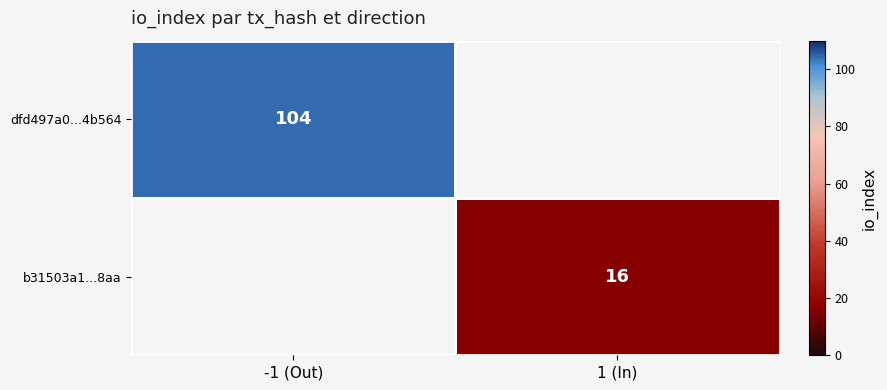

True or false: dfd497a0...4b564 has a value of 147 at -1 (Out).

False